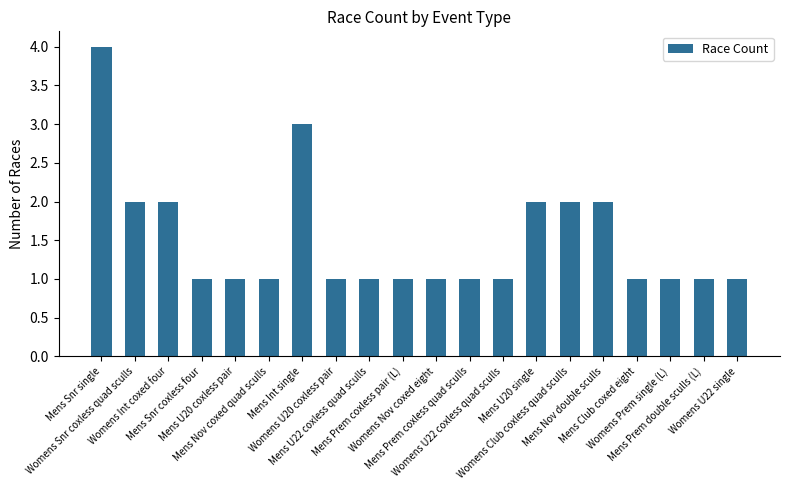

Reading left to right, list all the values displayed in this chart.

4	2	2	1	1	1	3	1	1	1	1	1	1	2	2	2	1	1	1	1